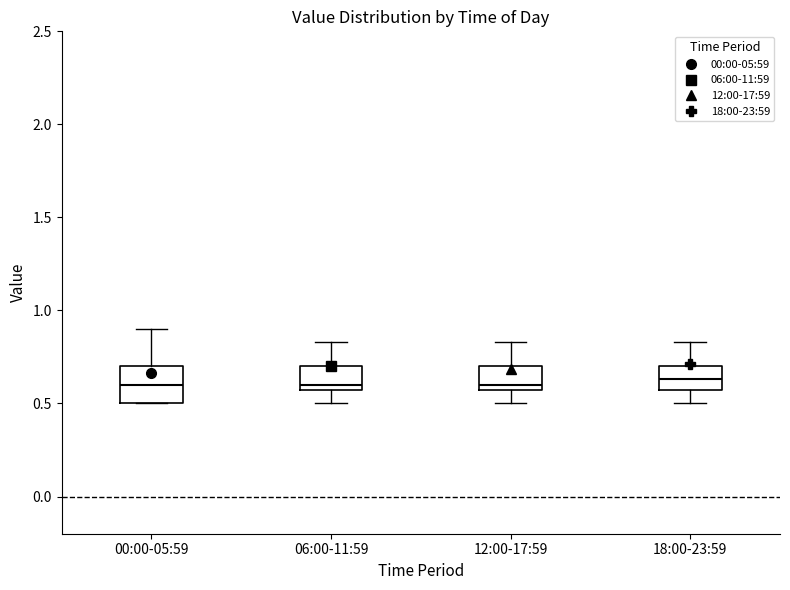

Where is the upper edge of the box for 00:00-05:59 on the y-axis? The values are not printed on the chart, so give them approximately, as read against the axis.

0.70